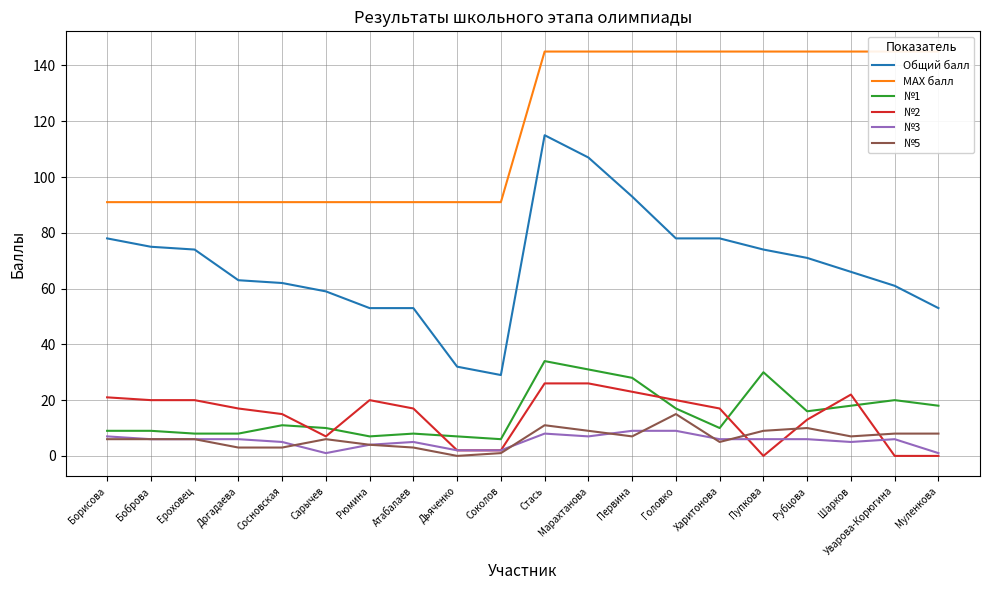

How many interior local valleys does the №3 series have?

3